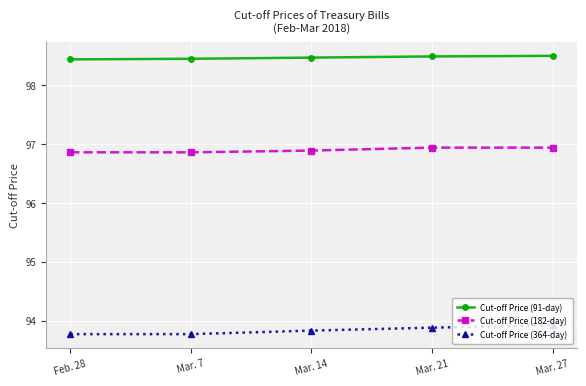

True or false: Cut-off Price (91-day) and Cut-off Price (364-day) cross at least once.

False